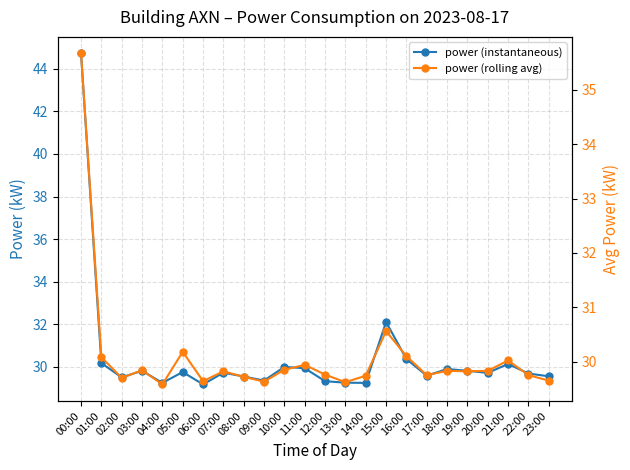

List the series in order of their peak value, highest first.

power (instantaneous), power (rolling avg)